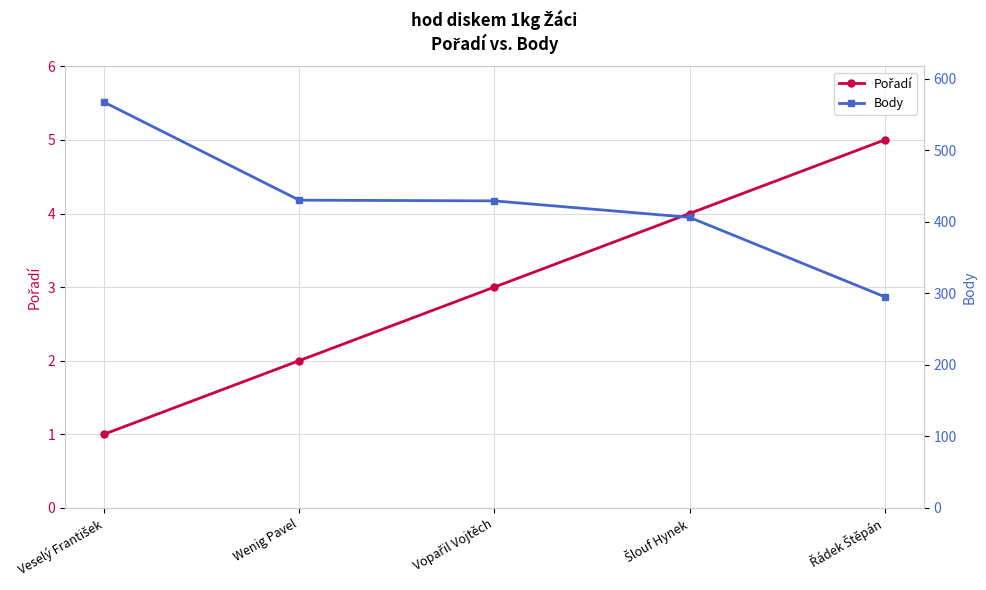

What are all the series names shown in the legend?

Pořadí, Body